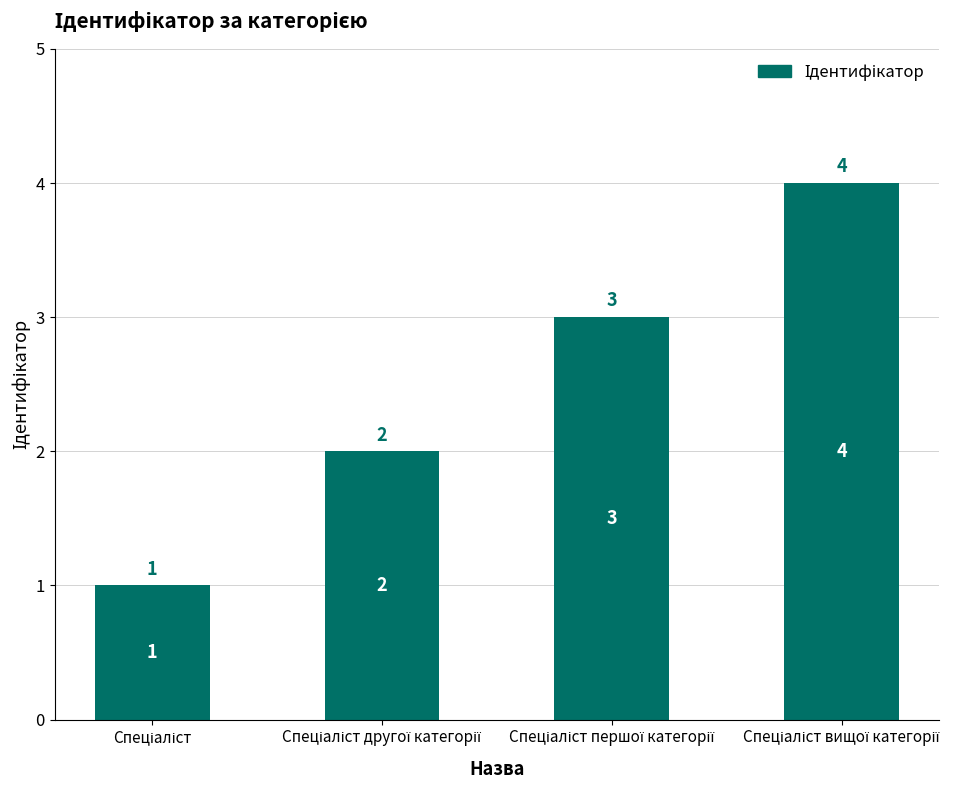

How many data points does each series have?

4